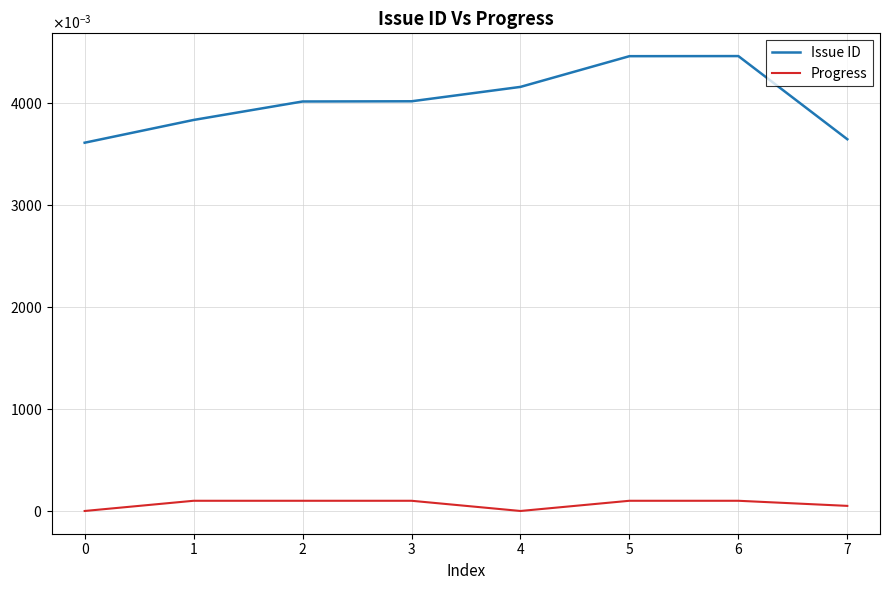

The value of Issue ID at 3 is 7.4. True or false?

False